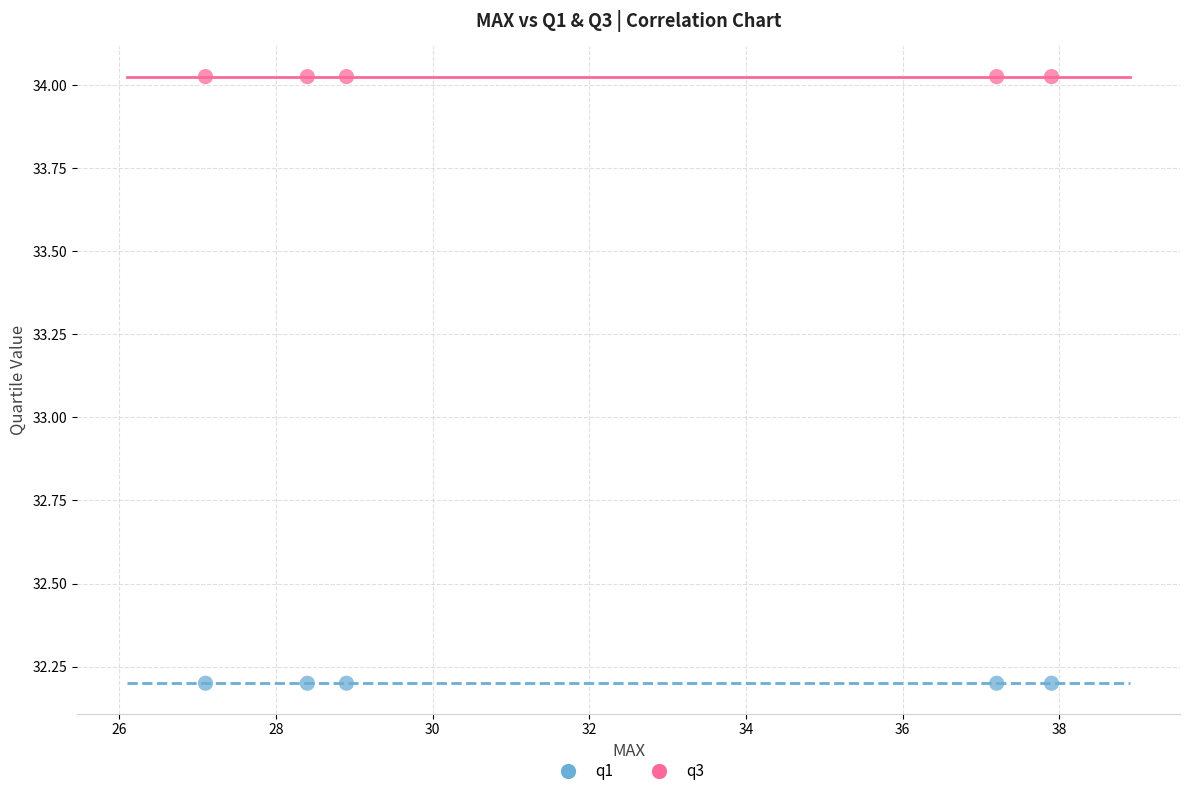

Which series reaches the minimum Y coordinate?

q1